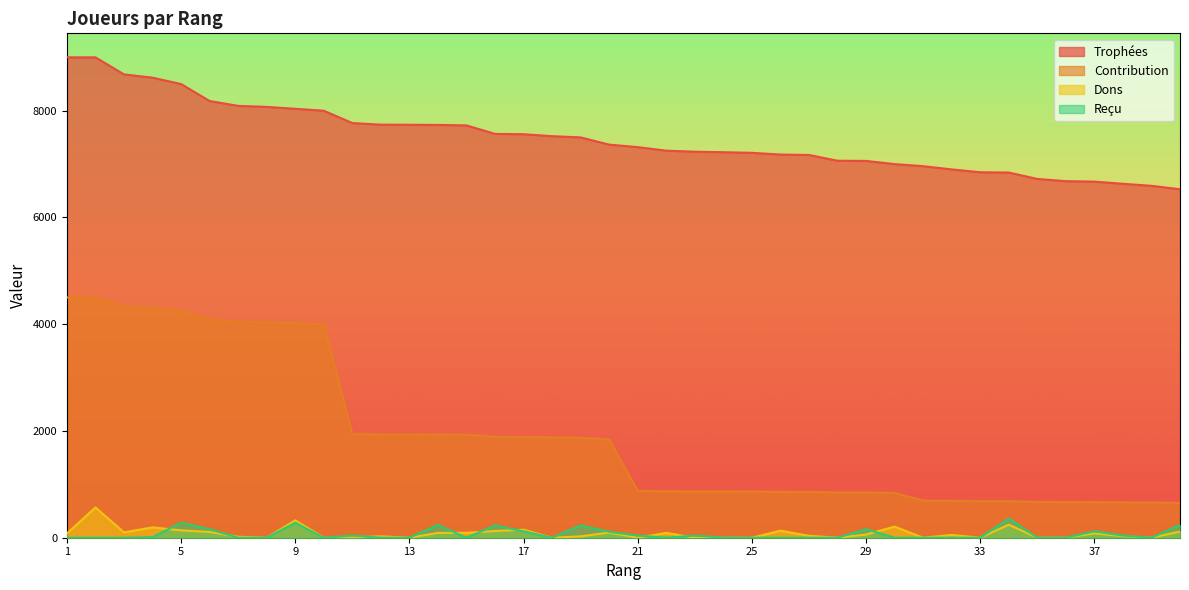

True or false: Reçu has a value of 40 at 38.

True